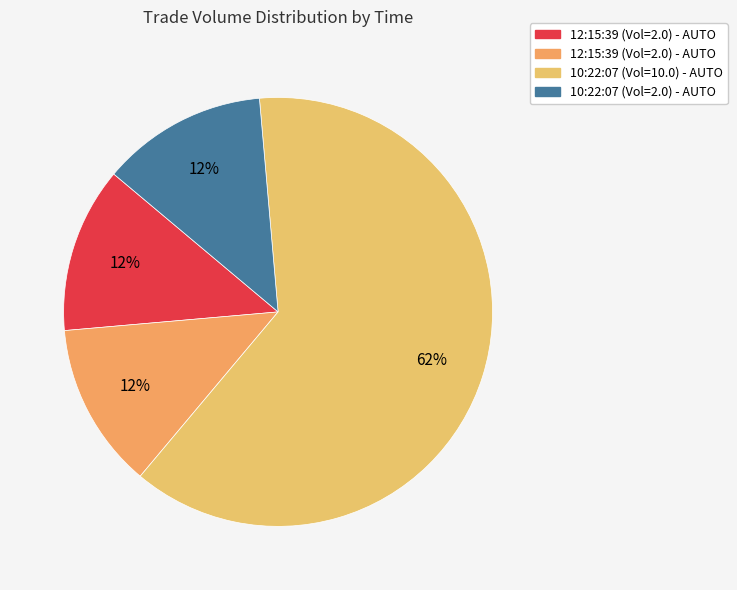

How many segments does this pie chart have?

4